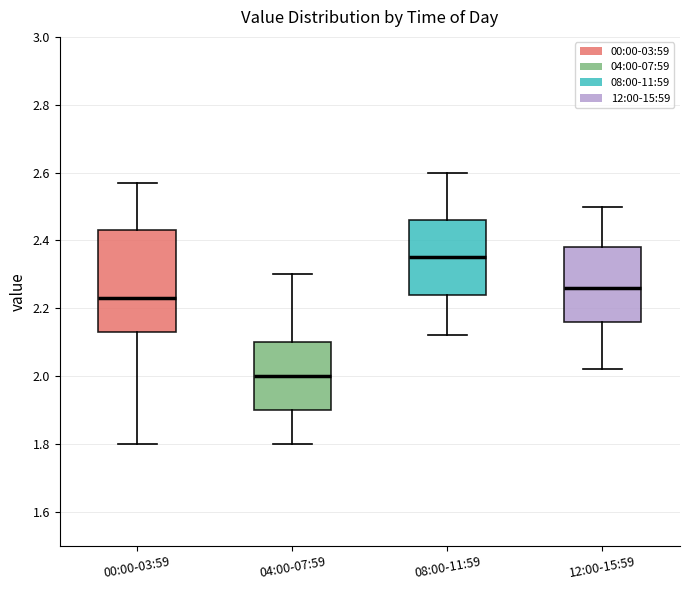

Which box is the tallest, from its lower edge to its upper edge?

00:00-03:59